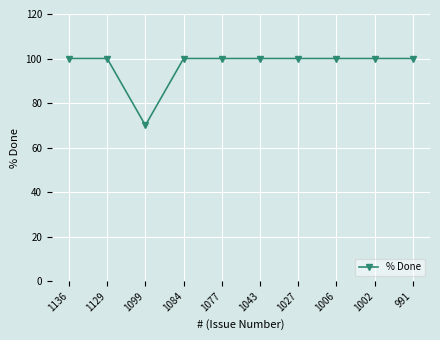

Approximately how many times larger is the value at 1099 compared to 1084?

0.7